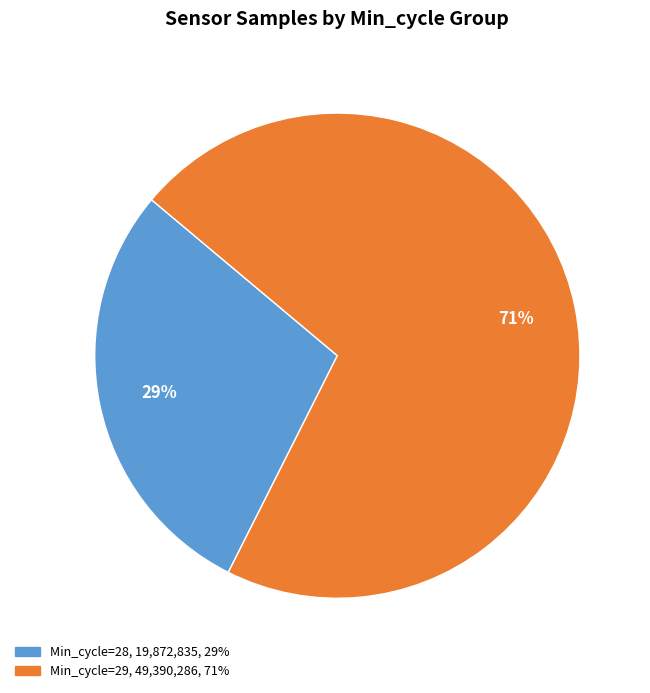

Is there a majority slice in this chart?

Yes